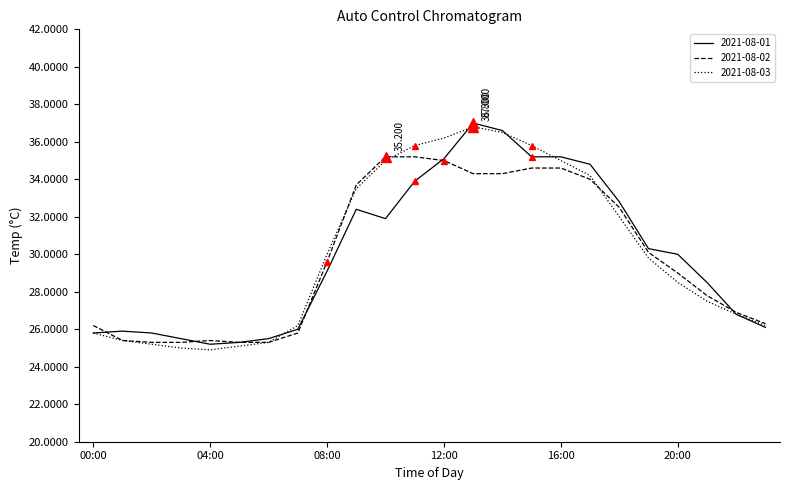

What is the maximum value shown in the chart?

37.0